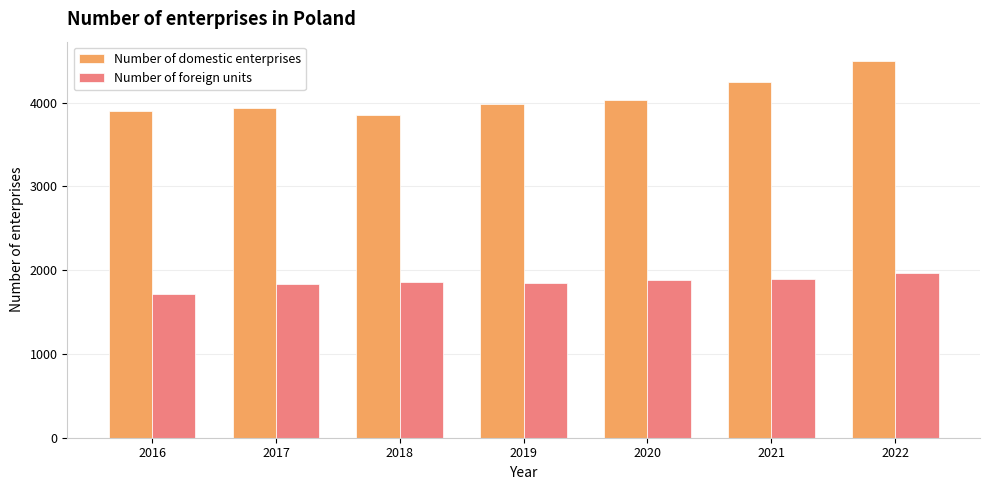

Is the value of Number of foreign units at 2017 greater than the value of Number of domestic enterprises at 2016?

No